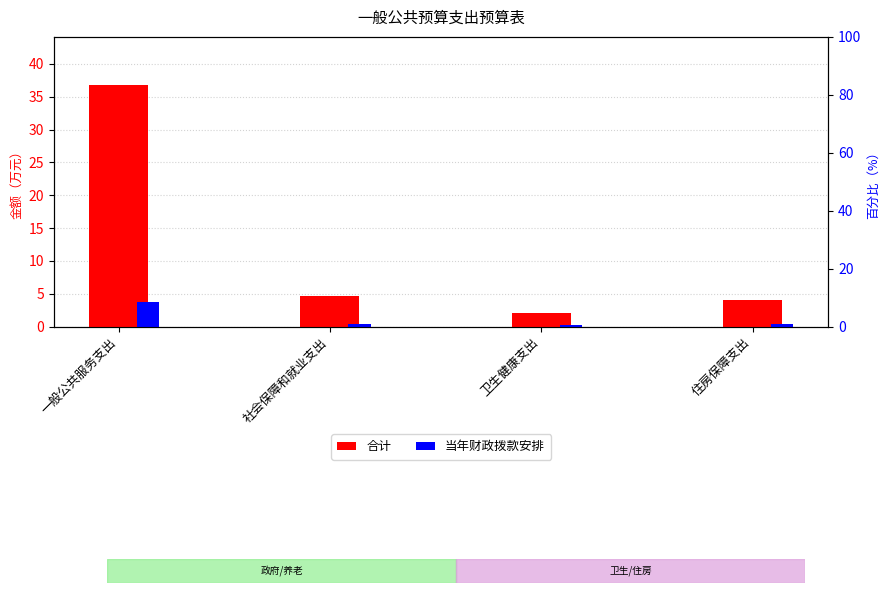

List the labels in order of 合计 value, smallest first.

卫生健康支出, 住房保障支出, 社会保障和就业支出, 一般公共服务支出